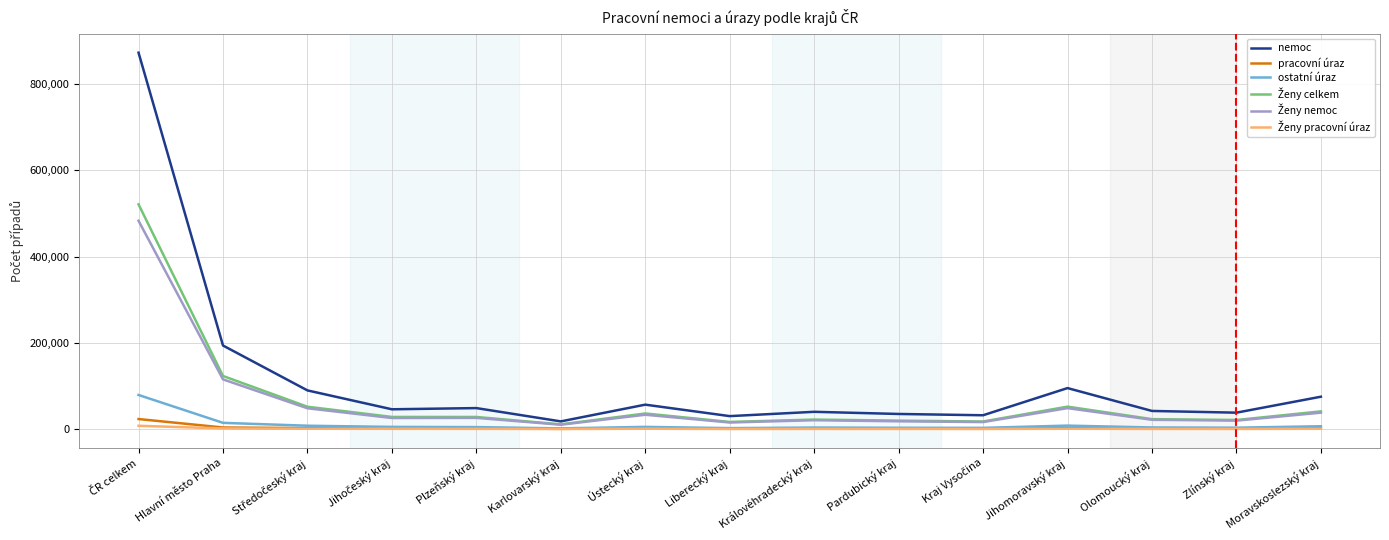

Where is nemoc nearest to the value 445244?

Hlavní město Praha